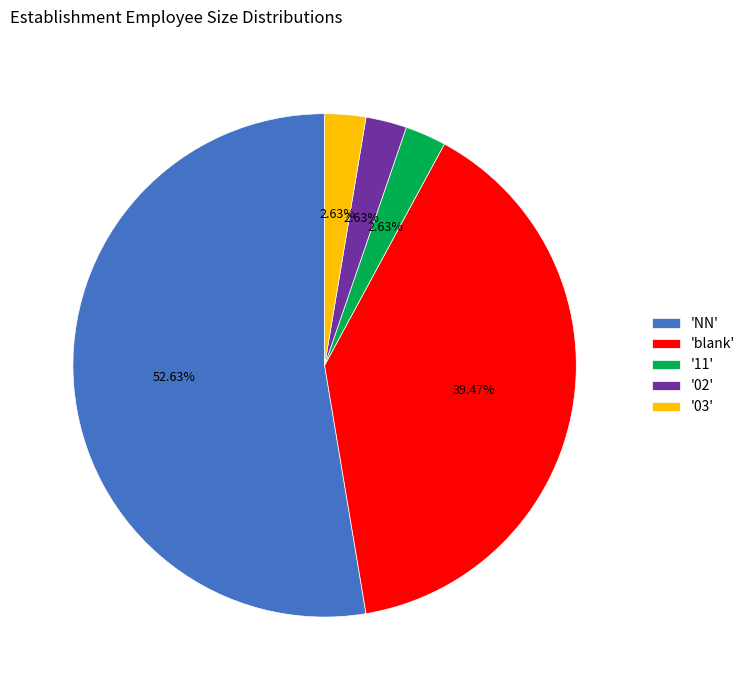

Which has a higher value, '02' or 'blank'?

'blank'